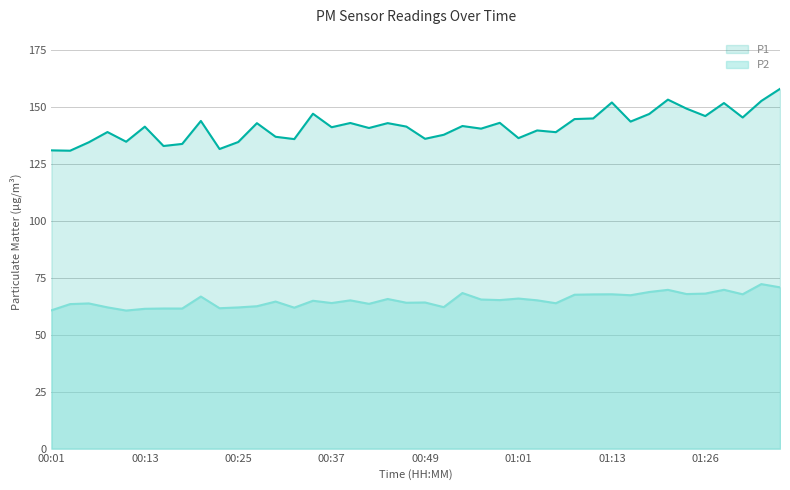

True or false: P2 and P1 intersect in this chart.

False